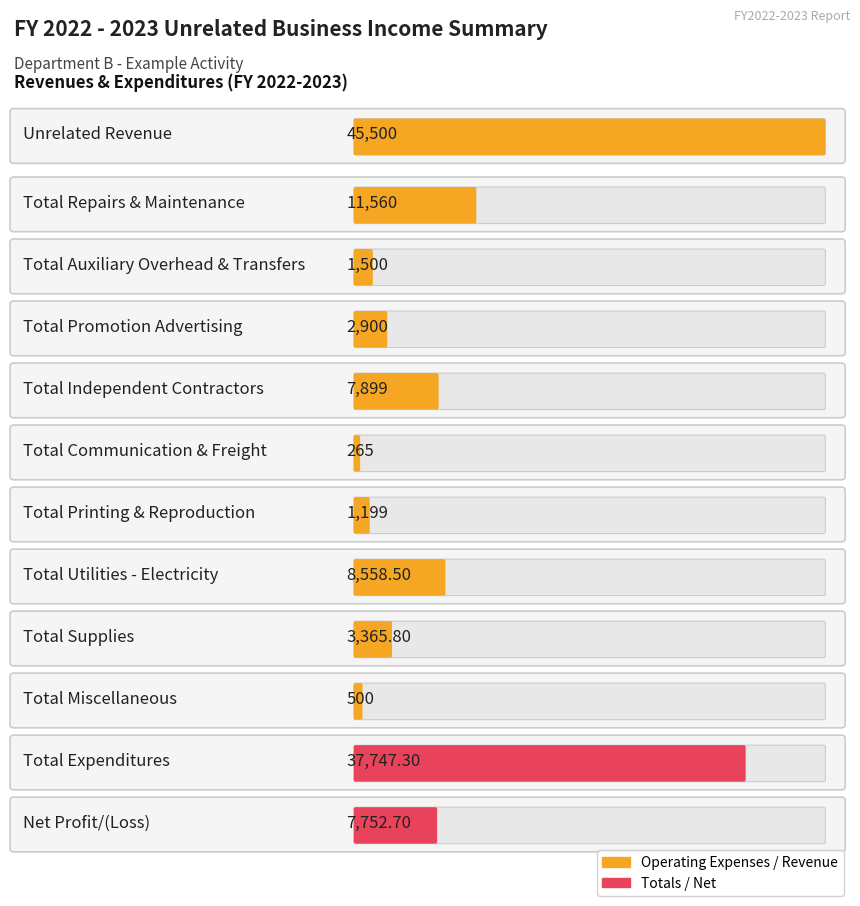

At which label is the value closest to 19006?

Total Repairs & Maintenance